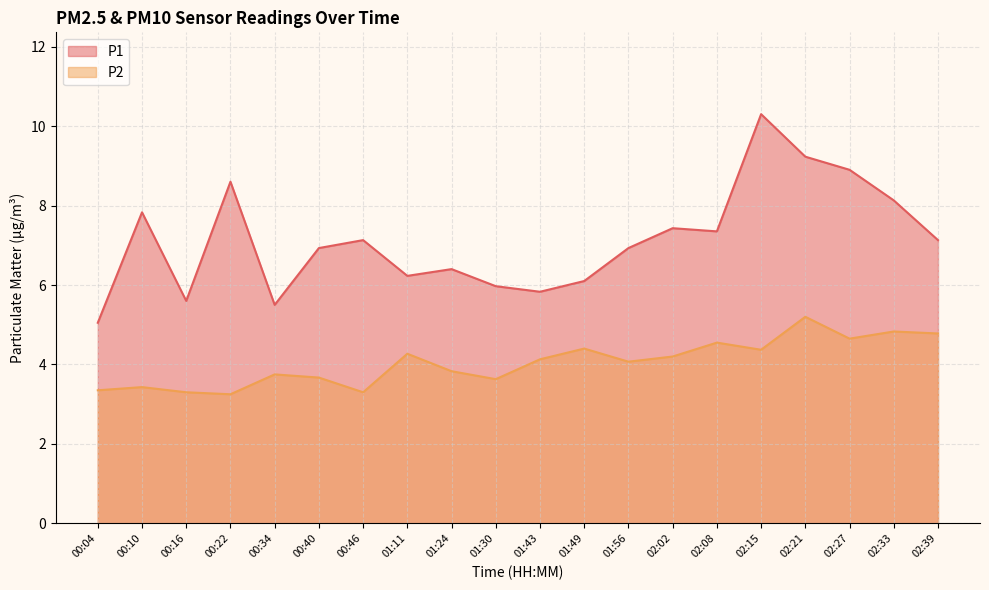

What is the difference between the P2 values at 00:16 and 01:49?

1.1